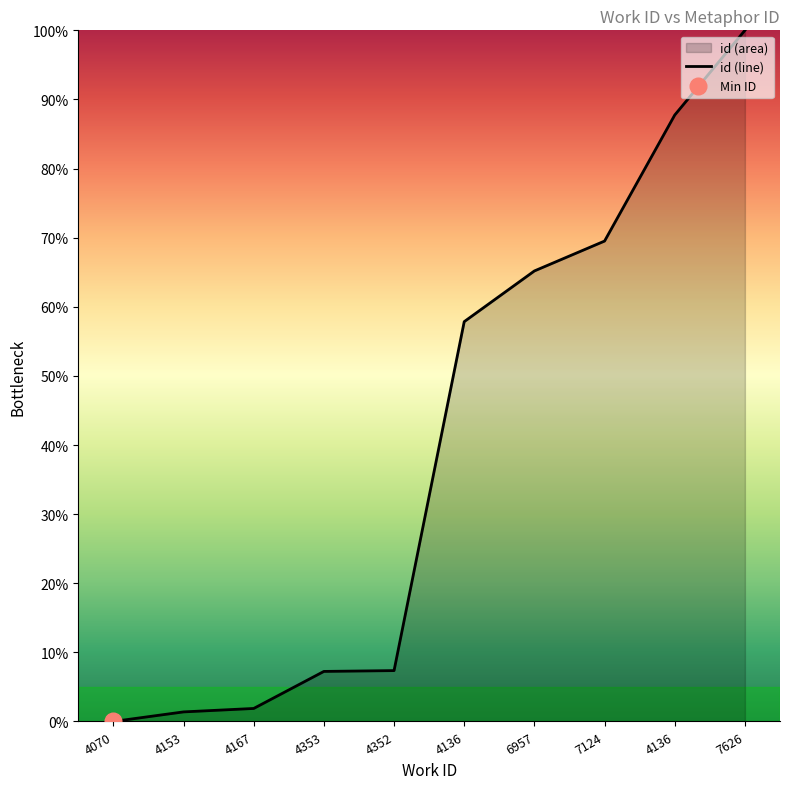

Rank the categories by value from lowest to highest.

4070, 4153, 4167, 4353, 4352, 4136, 6957, 7124, 4136, 7626